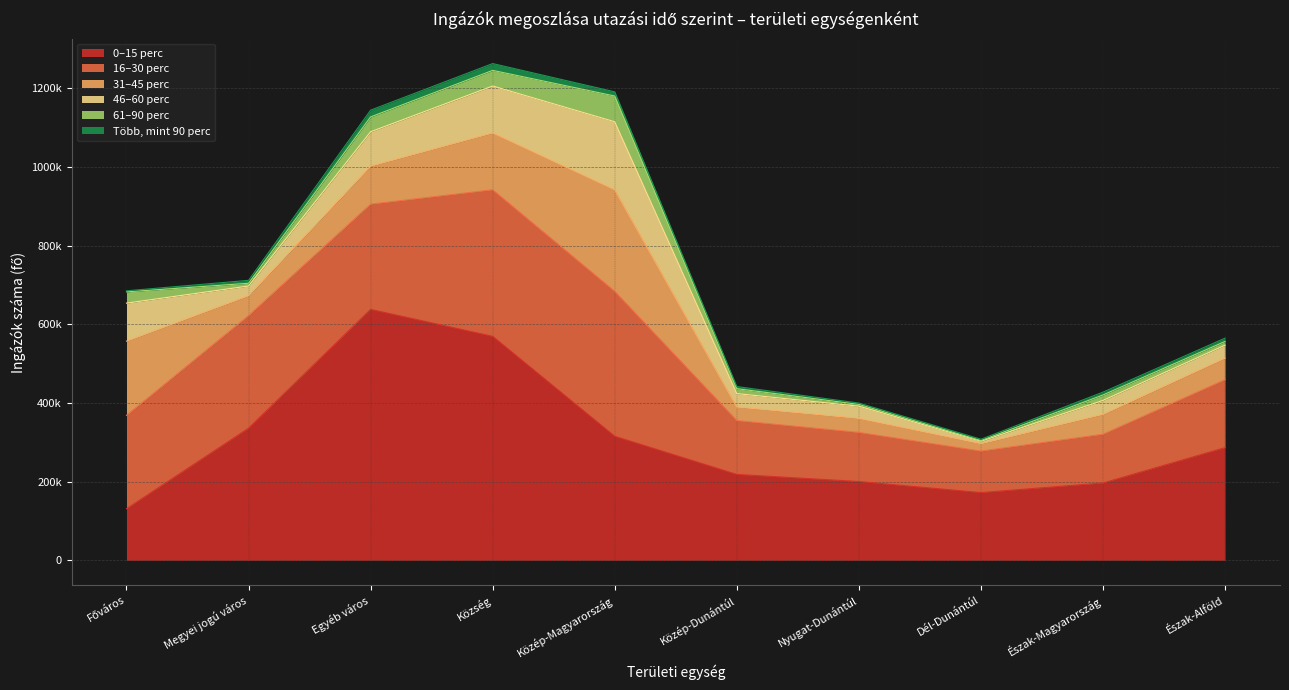

What is the label of the 8th point from the left?

Dél-Dunántúl